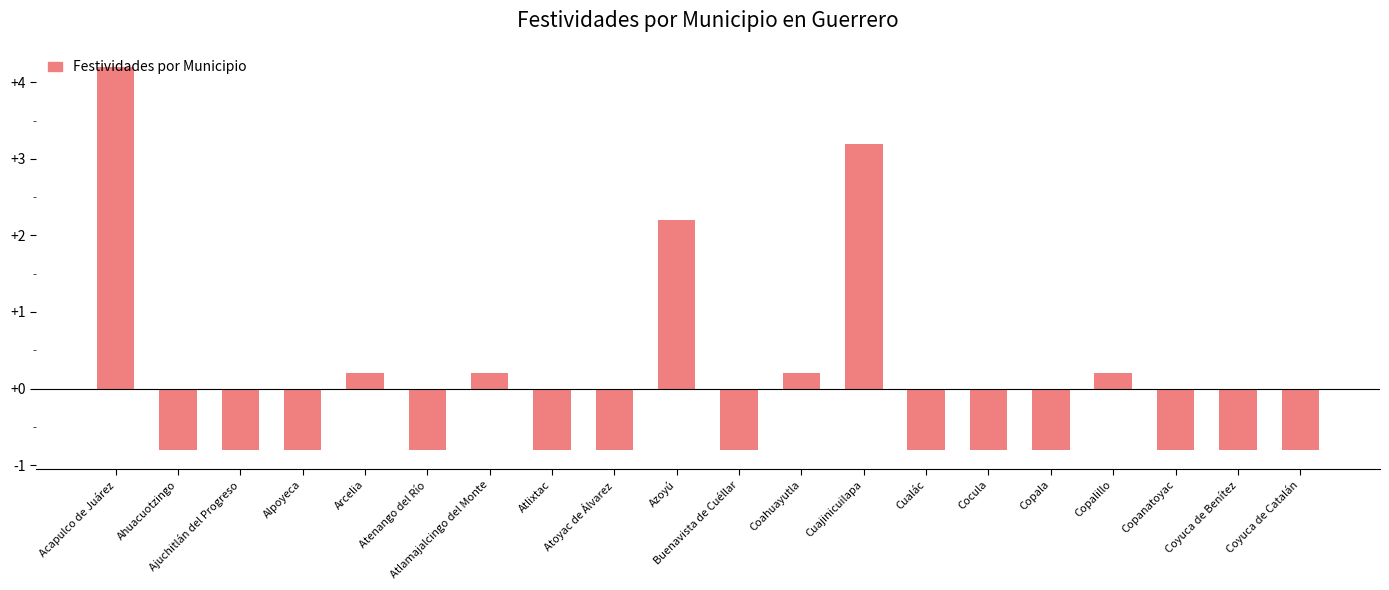

Is it true that the value at Atlamajalcingo del Monte is 0.2?

True